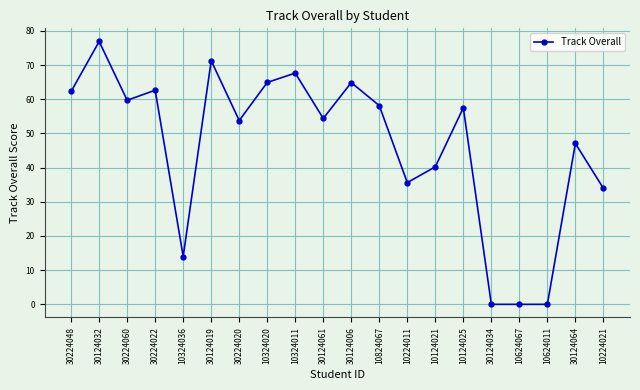

Reading left to right, list all the values displayed in this chart.

62.3	76.9	59.7	62.7	14.0	71.3	53.8	64.9	67.7	54.4	64.9	58.1	35.6	40.2	57.5	0.0	0.0	0.0	47.1	34.0